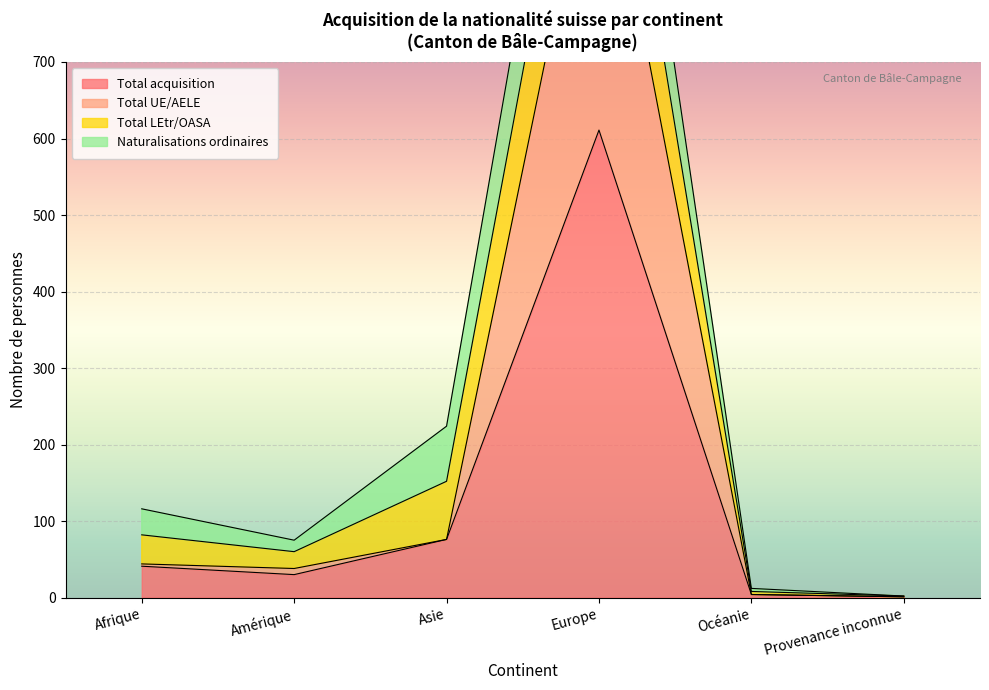

Is it true that Total acquisition equals 104 at Asie?

False